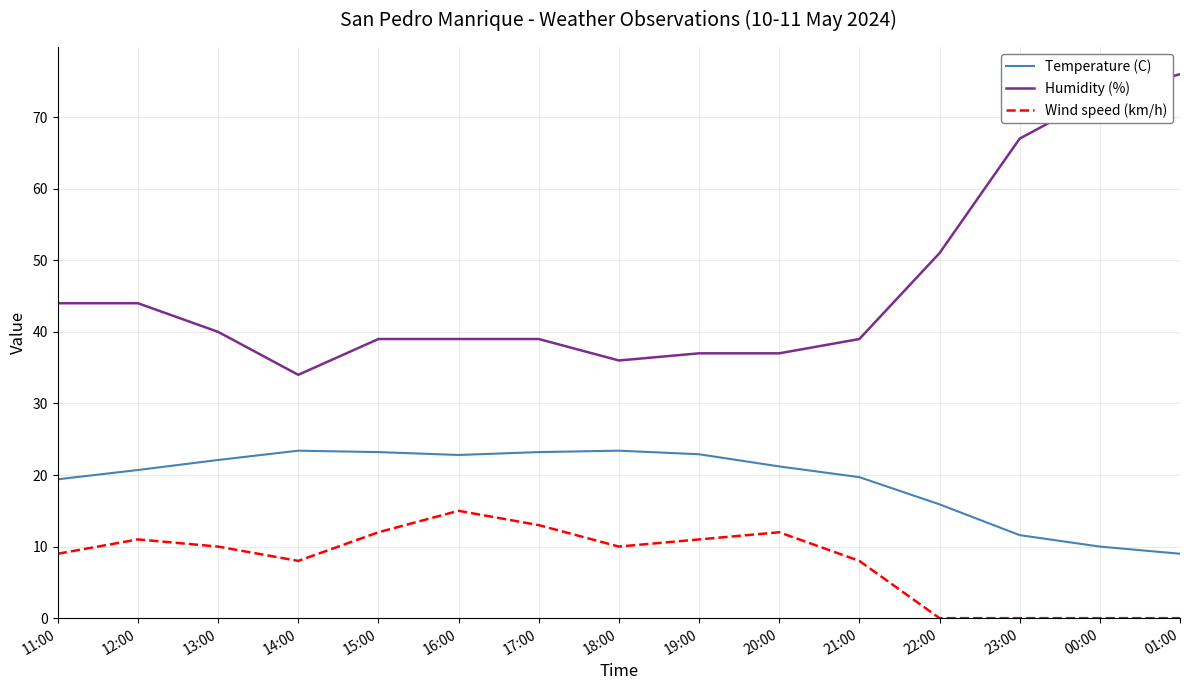

Is it true that Wind speed (km/h) equals 16.9 at 15:00?

False